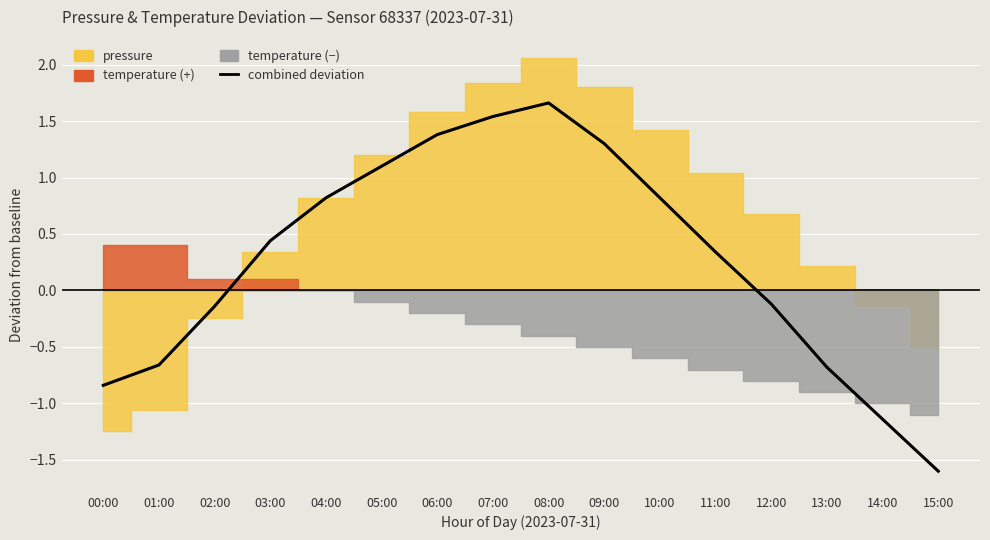

What value does the data have at 01:00?

-0.7